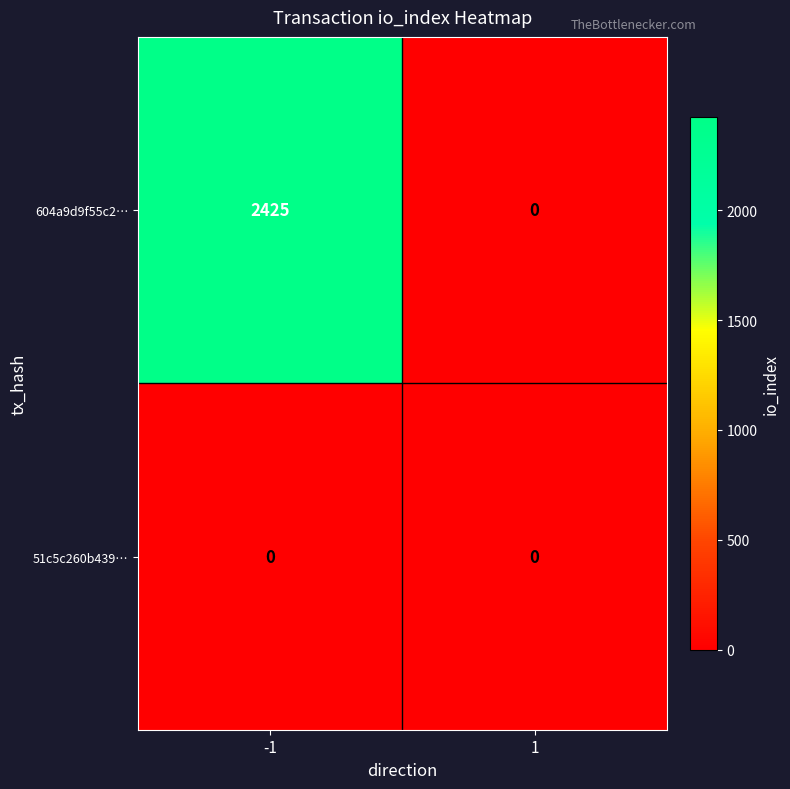

Which series has the largest total across all categories?

604a9d9f55c2…